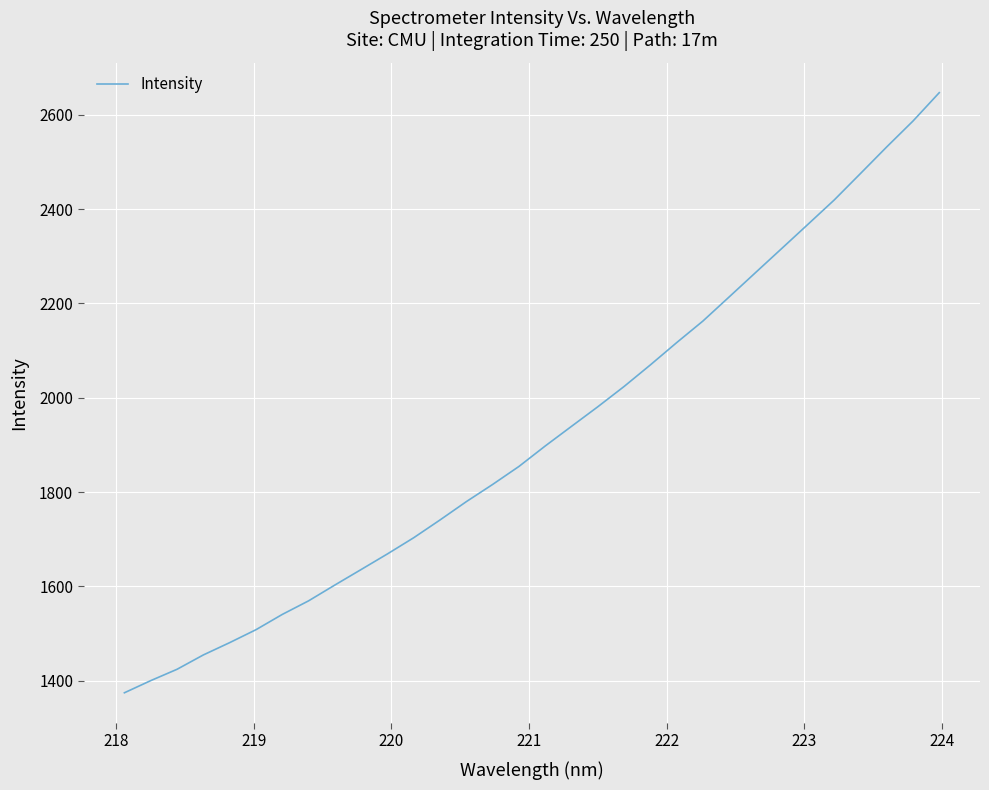

What is the minimum value shown in the chart?

1374.2